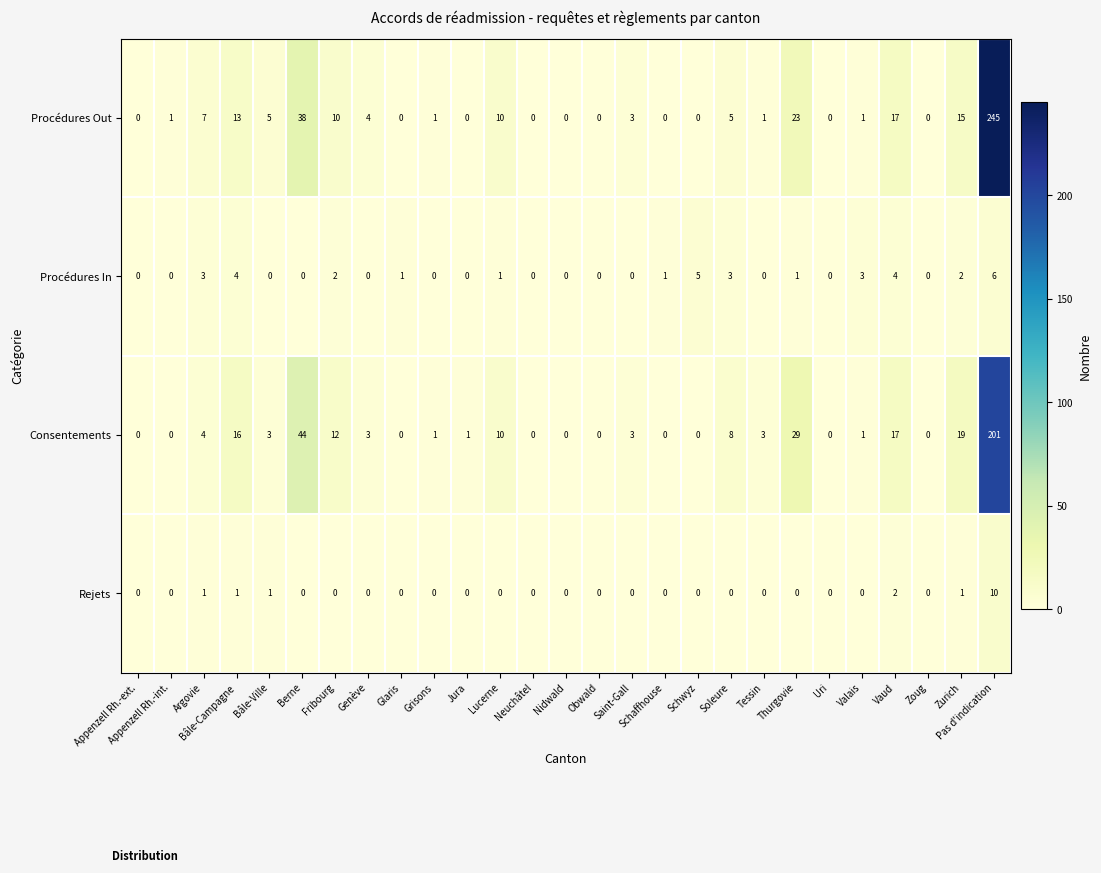

Where is Procédures Out nearest to the value 122?

Berne